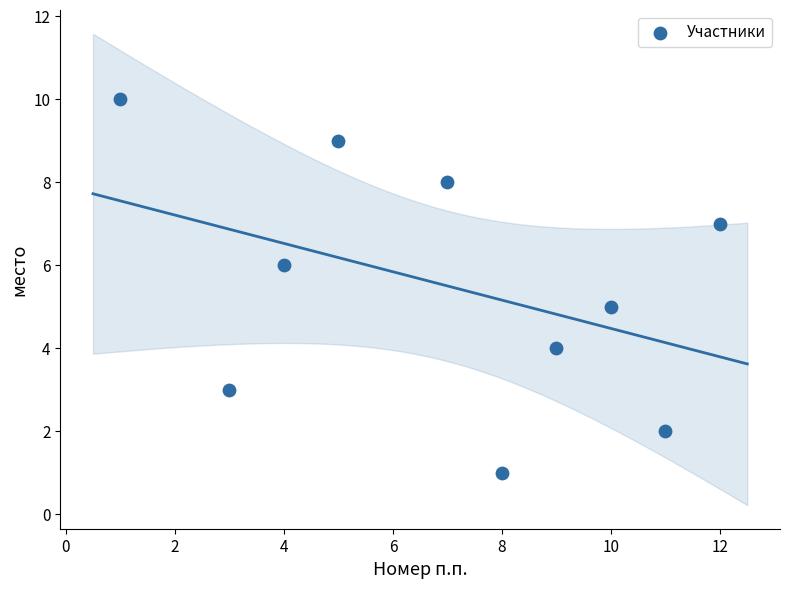

What is the range of X values (max minus min)?

11